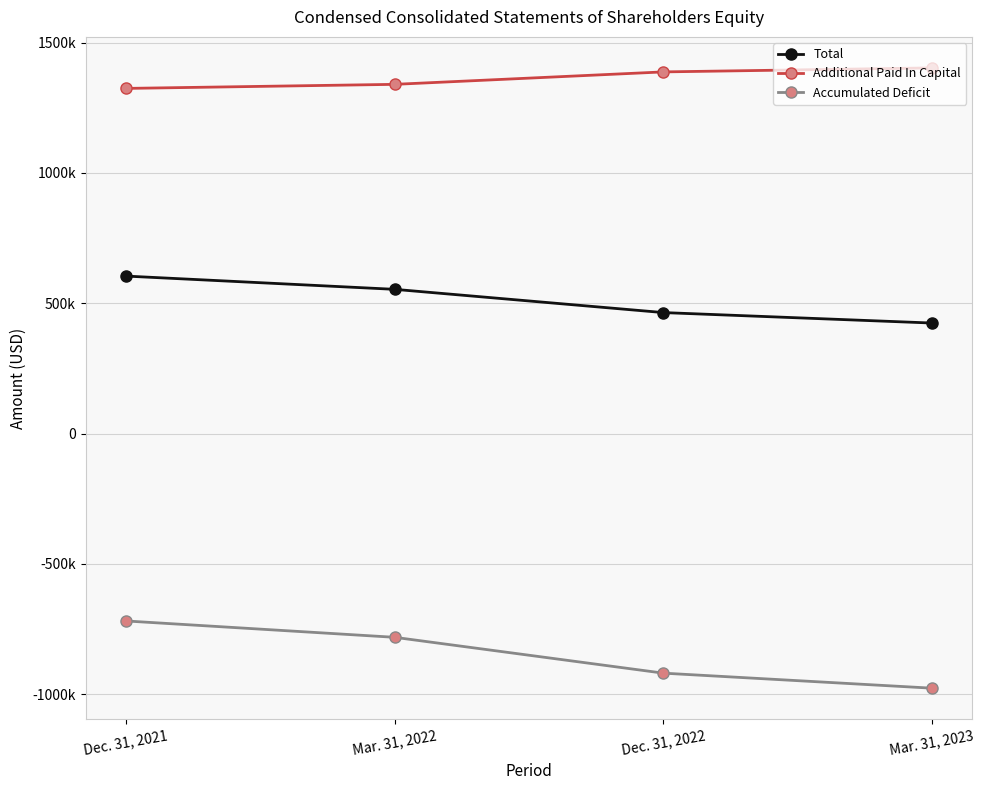

What are all the series names shown in the legend?

Total, Additional Paid In Capital, Accumulated Deficit